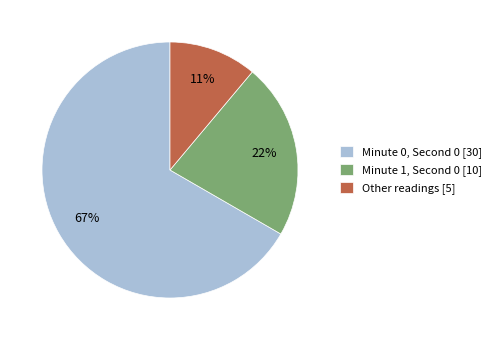

Rank the categories by value from highest to lowest.

Minute 0, Second 0 [30], Minute 1, Second 0 [10], Other readings [5]